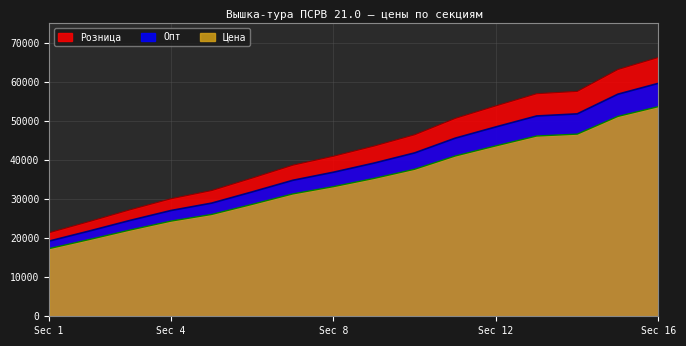

At which label does Розница first exceed 43600?

10